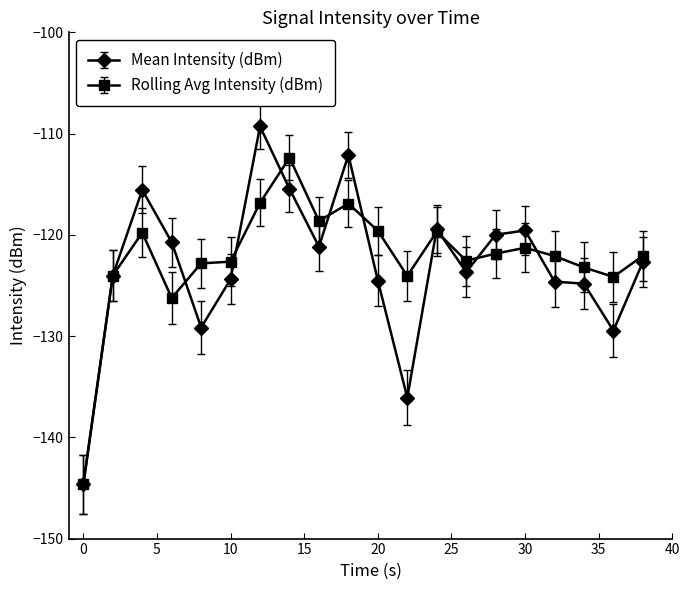

In Mean Intensity (dBm), how many points are higher than both neighbors (excluding endpoints)?

5